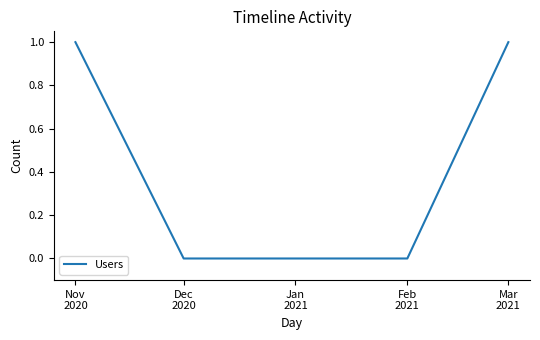

Reading left to right, what are all the values shown in this chart?

1	0	0	0	1